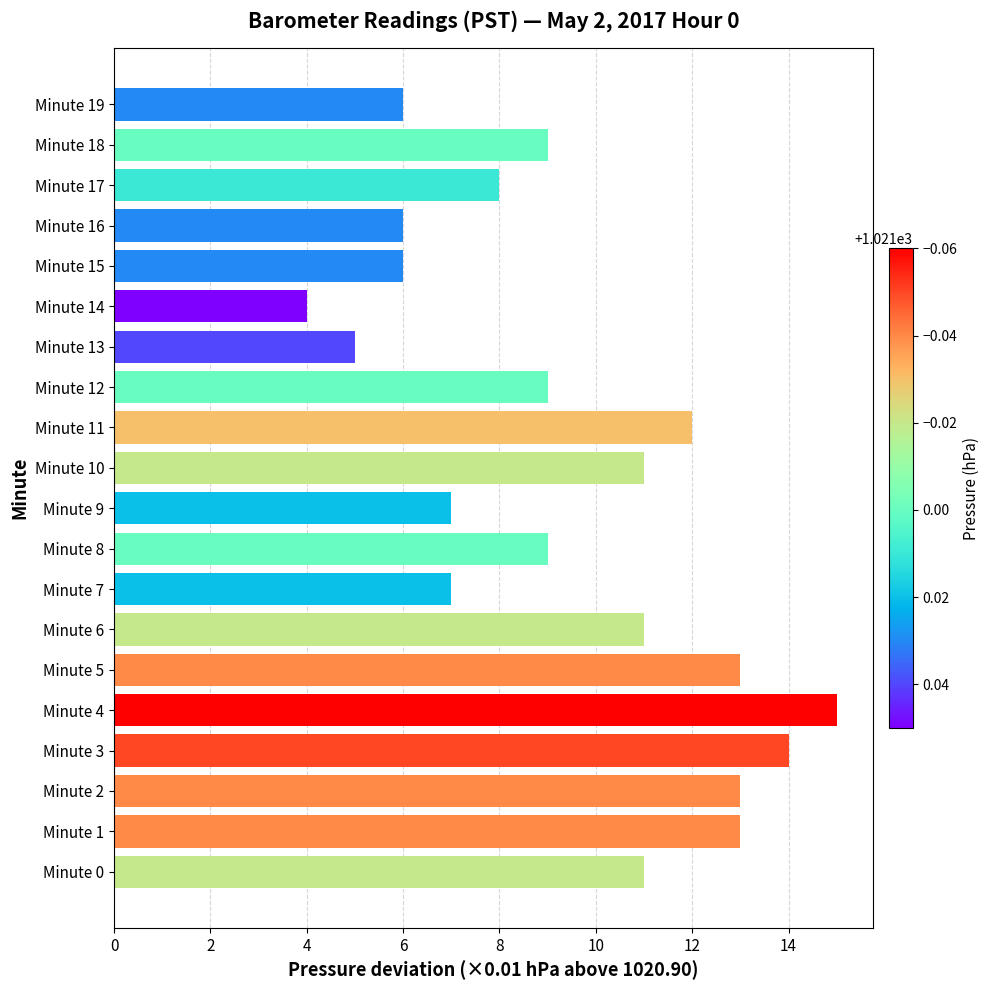

Are the bars grouped side by side (vs. stacked)?

No